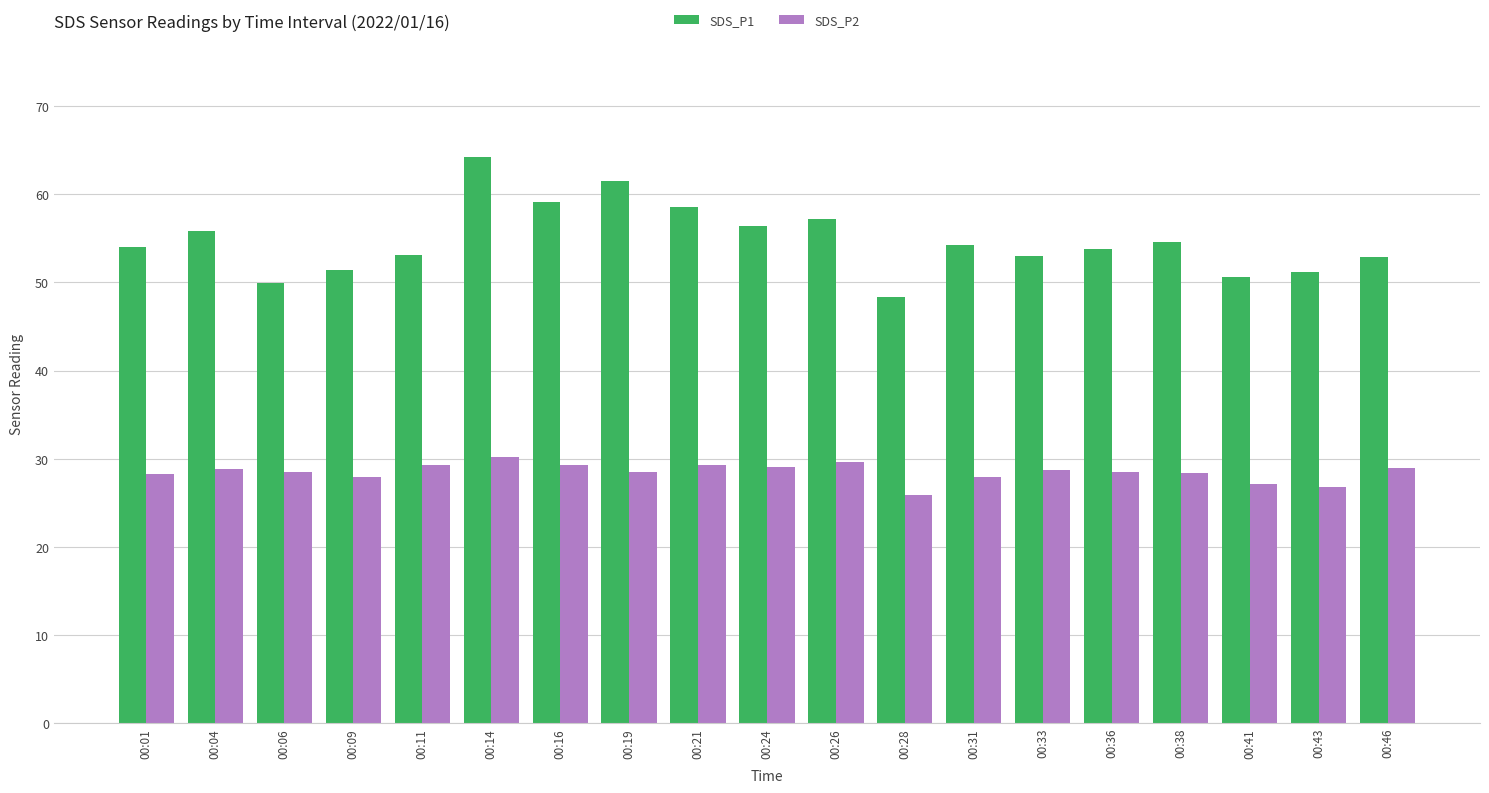

True or false: SDS_P1 has a value of 54.5 at 00:38.

True